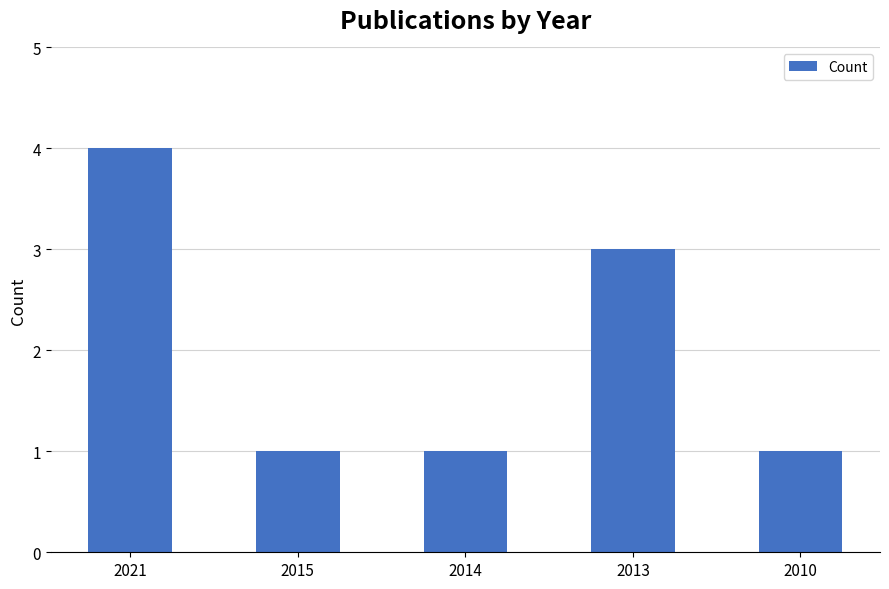

True or false: the data shows 3 at 2013.

True